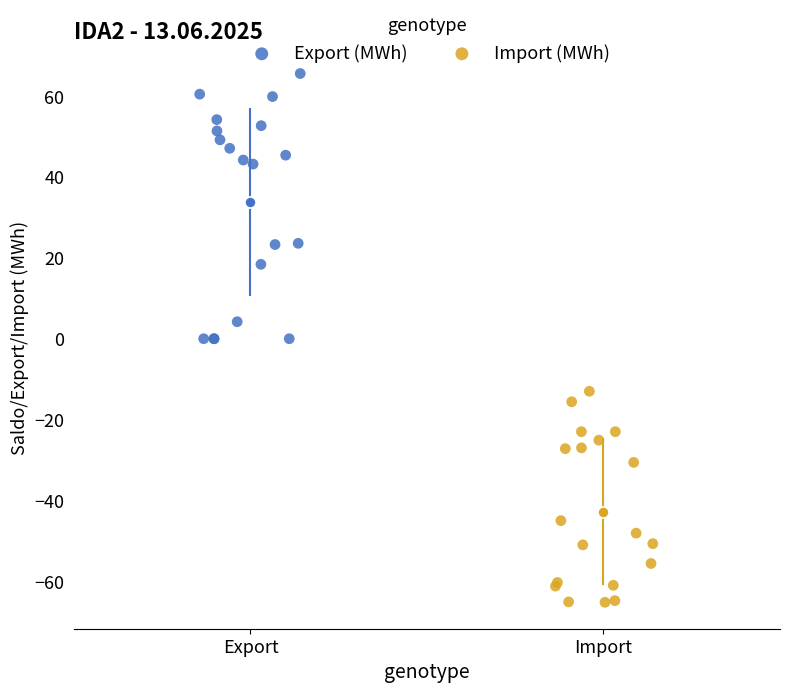

Which series reaches the maximum Y coordinate?

Export (MWh)